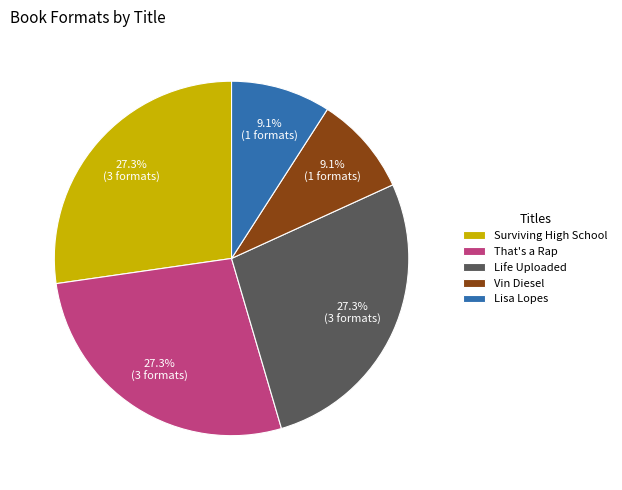

What percentage is the Lisa Lopes slice, to the nearest percent?

9%